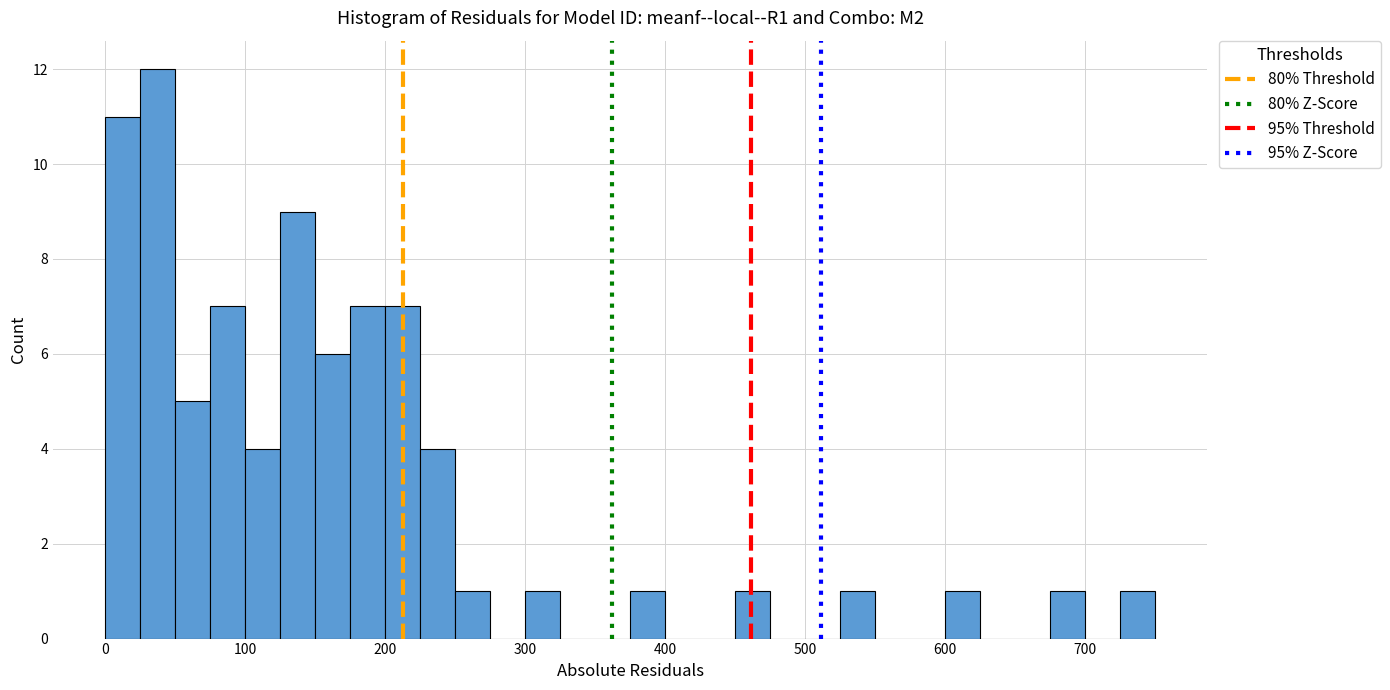

Around what value on the x-axis is the tallest bar? Give the approximate position of its centre, as read against the axis.

40